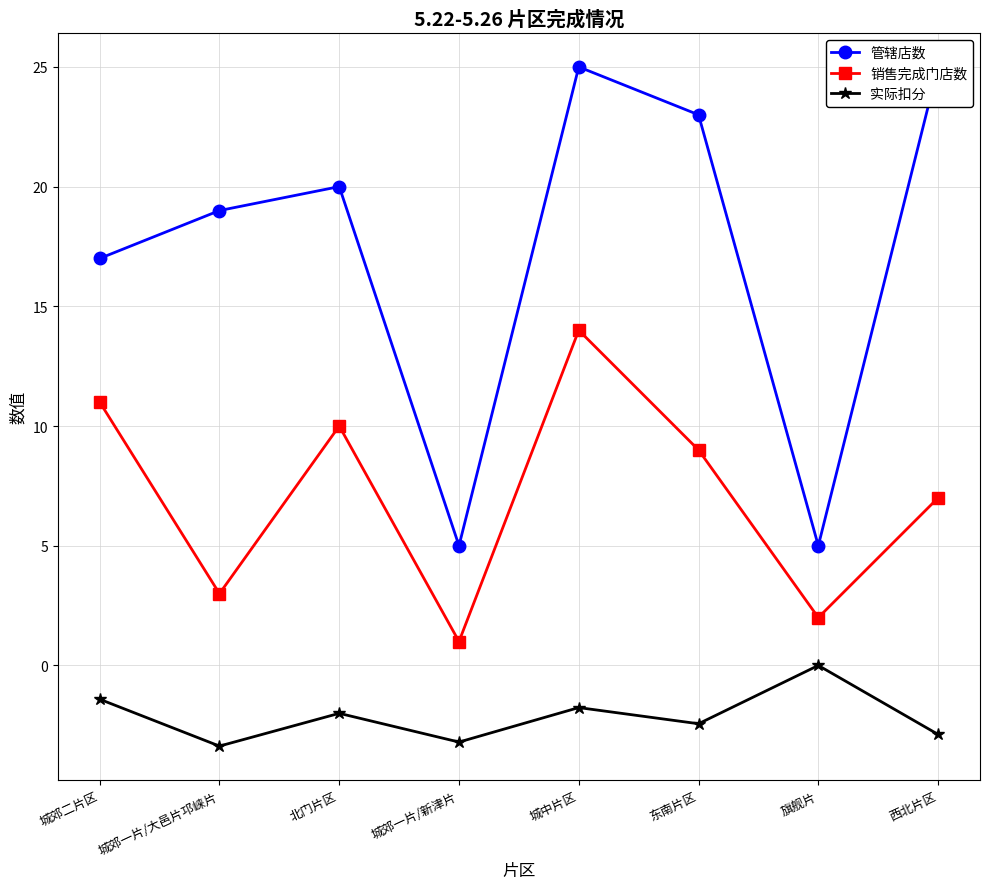

Is this an area chart (filled region under the line)?

No